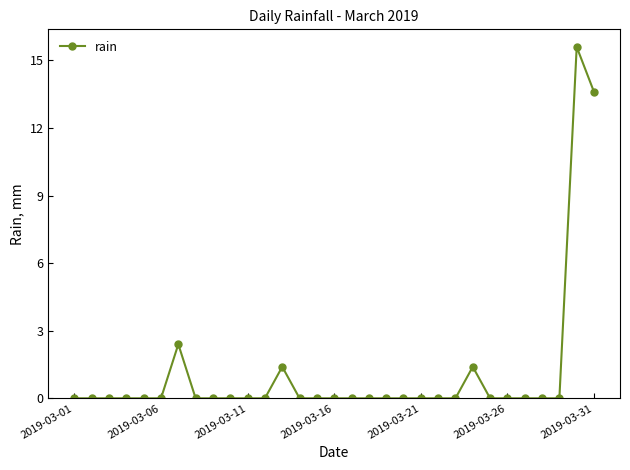

True or false: the data has more than 1 interior local peaks.

True